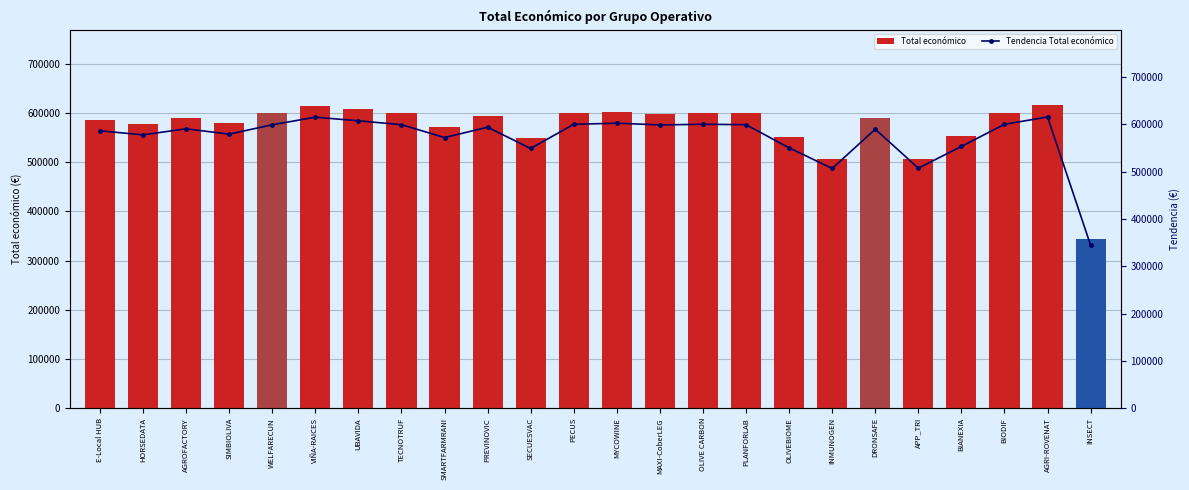

At TECNOTRUF, list the series in order from smallest to largest.

Total económico, Tendencia Total económico